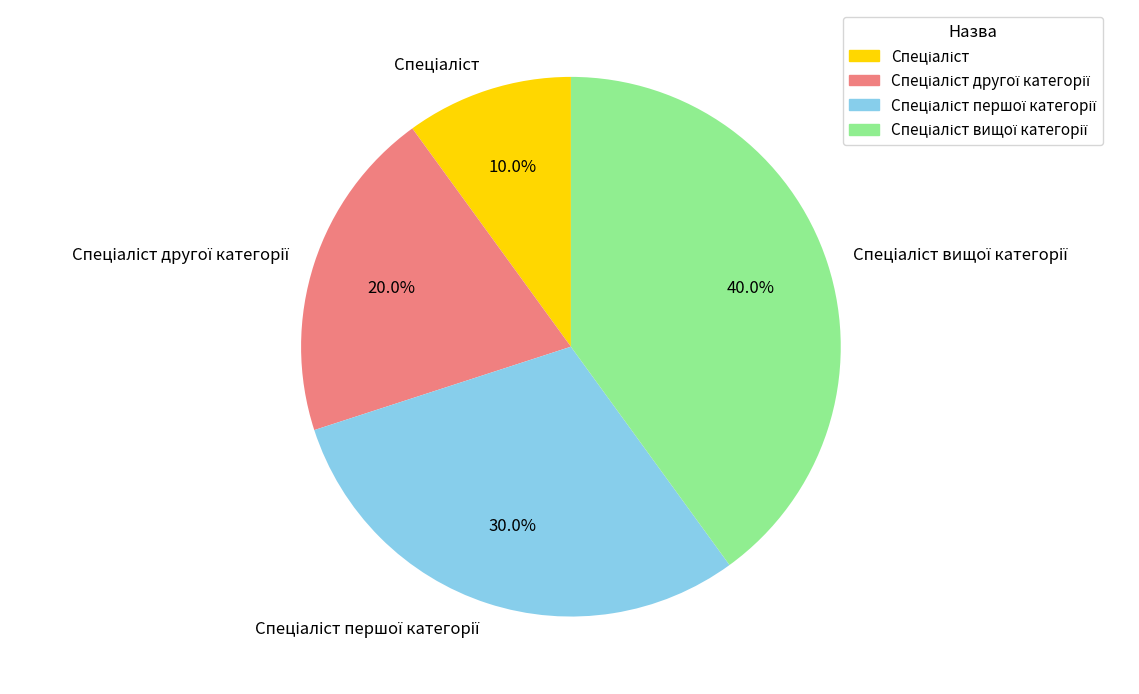

How many segments does this pie chart have?

4